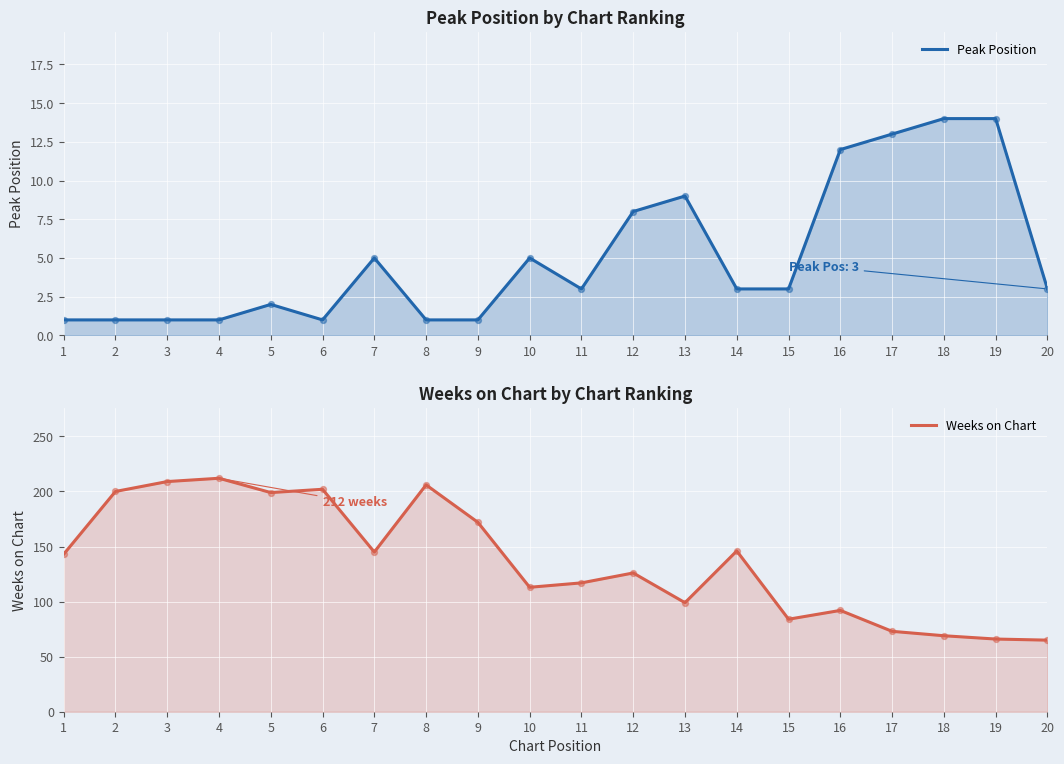

At which category is the sum across all series the highest?

4